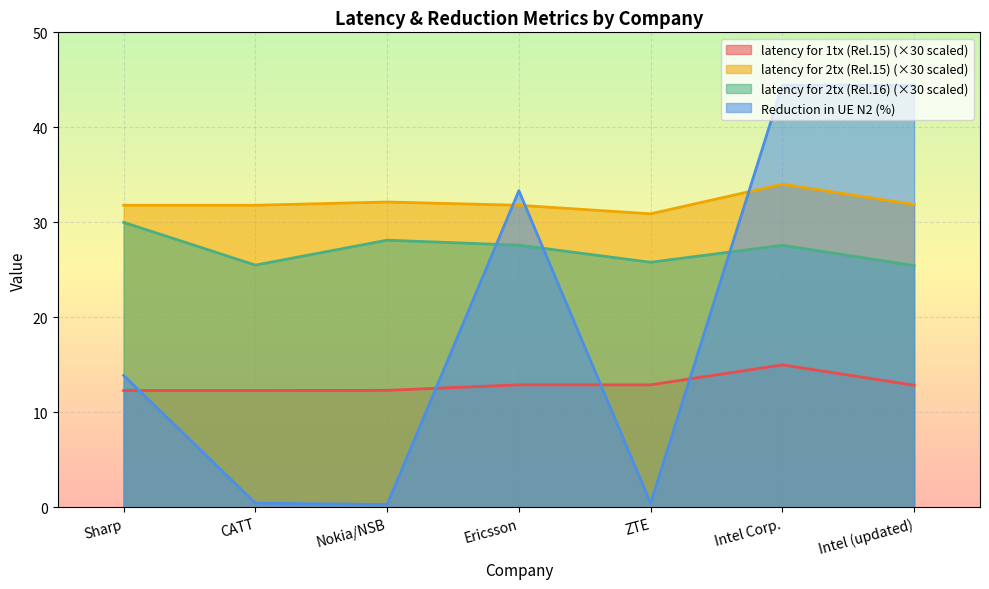

At how many categories does at least one series exceed 10?

7